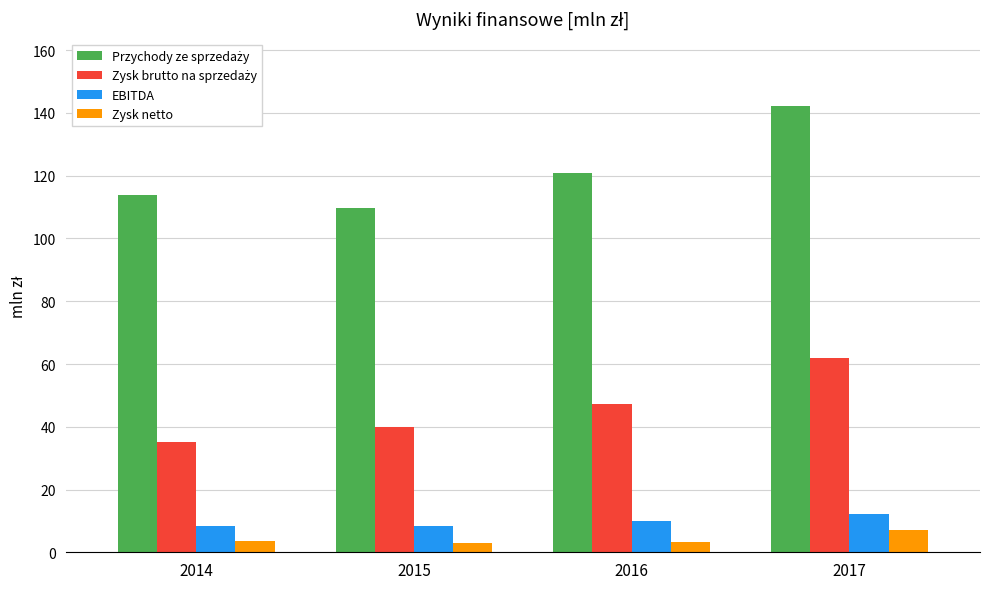

What is the difference between the highest and lowest values at 2014?

110.4